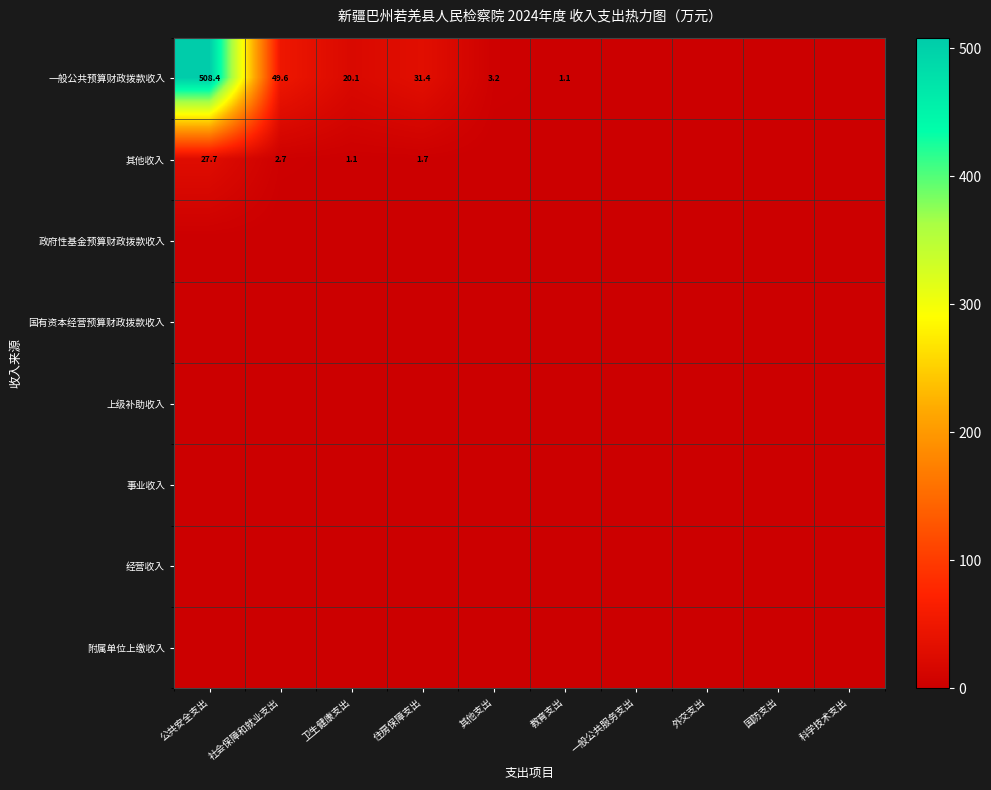

What is the greatest value displayed?

508.4